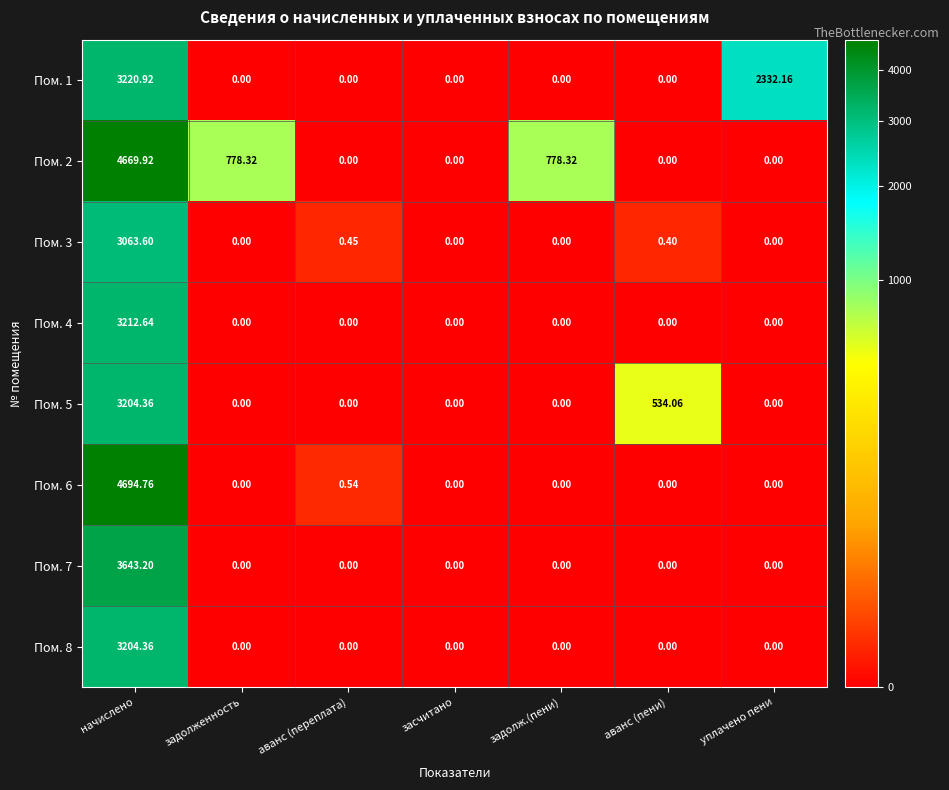

Is the value of Пом. 8 at начислено greater than the value of Пом. 7 at начислено?

No